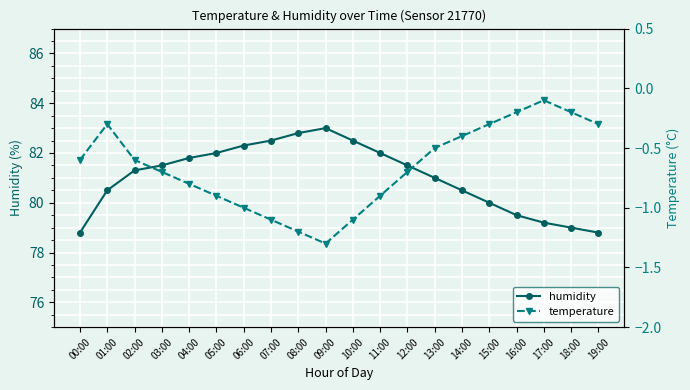

What is the highest value of the humidity series?

83.0